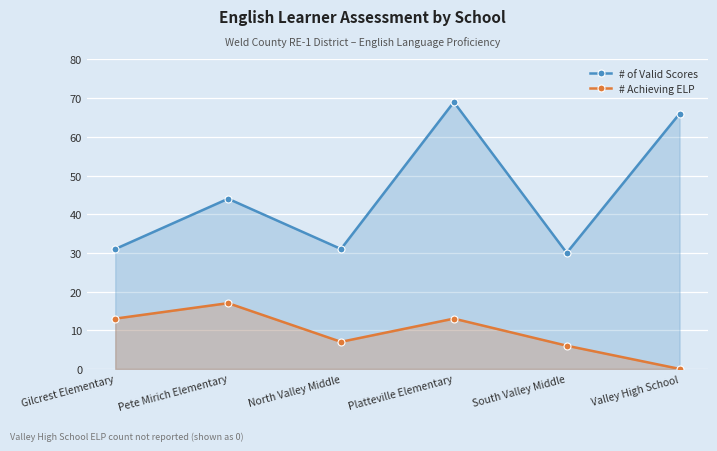

True or false: # Achieving ELP and # of Valid Scores cross at least once.

False